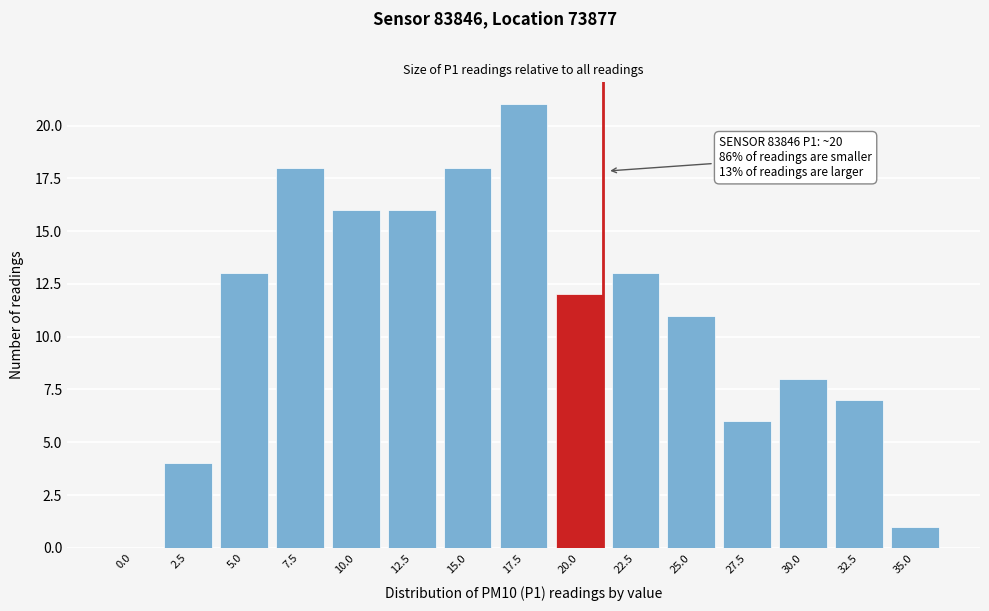

What value does the data have at 32.5?

7